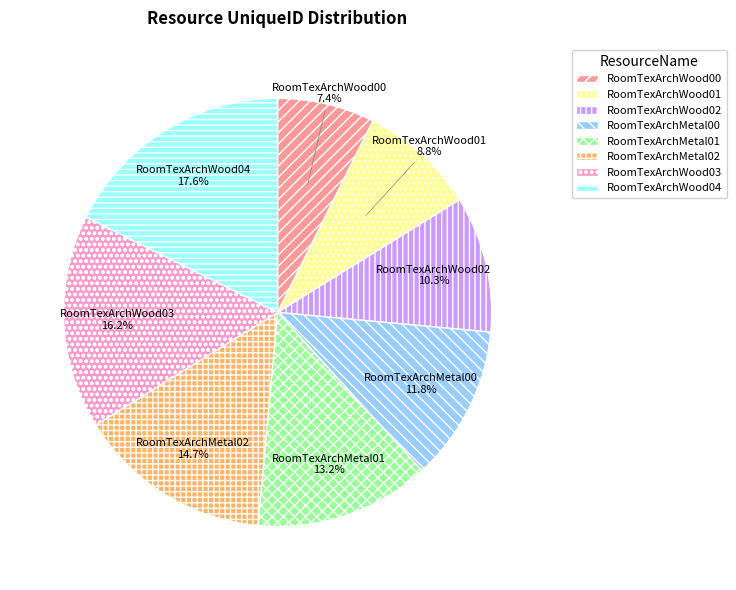

To the nearest percent, what is the combined percentage of RoomTexArchMetal01 and RoomTexArchWood03?

29%